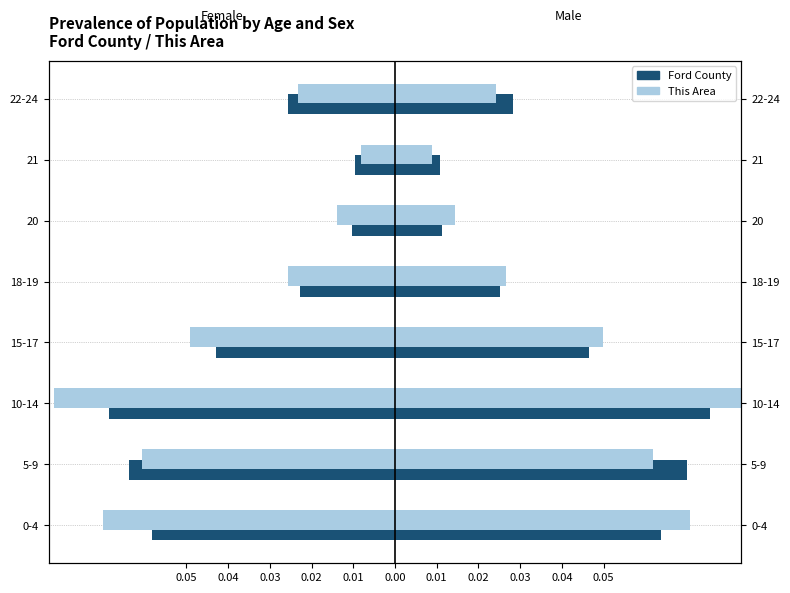

What are all the series names shown in the legend?

Ford County, This Area